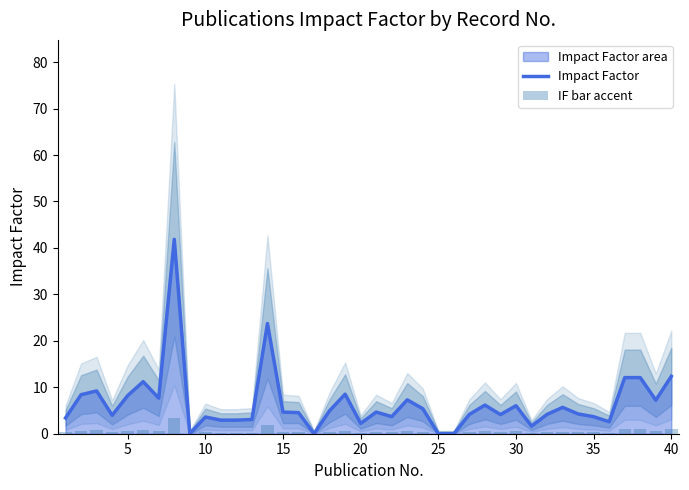

The Impact Factor series shows 3.7 at 35. True or false?

True